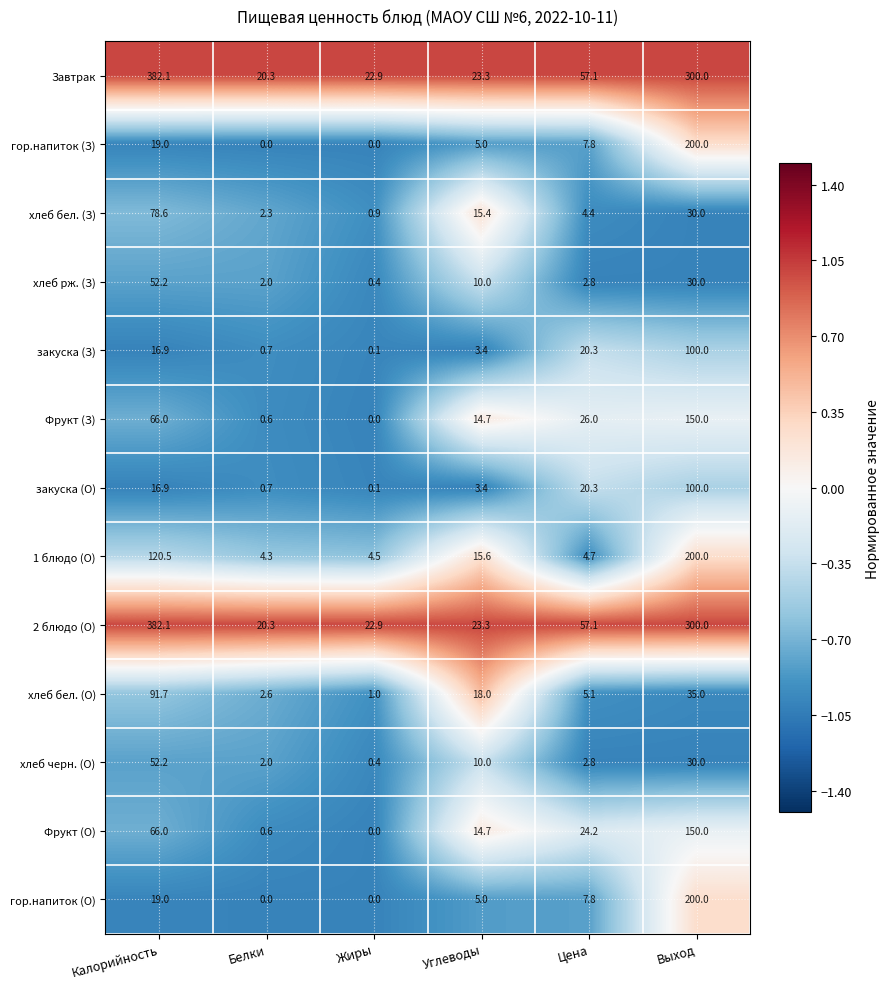

Count the number of data series in this chart.

13